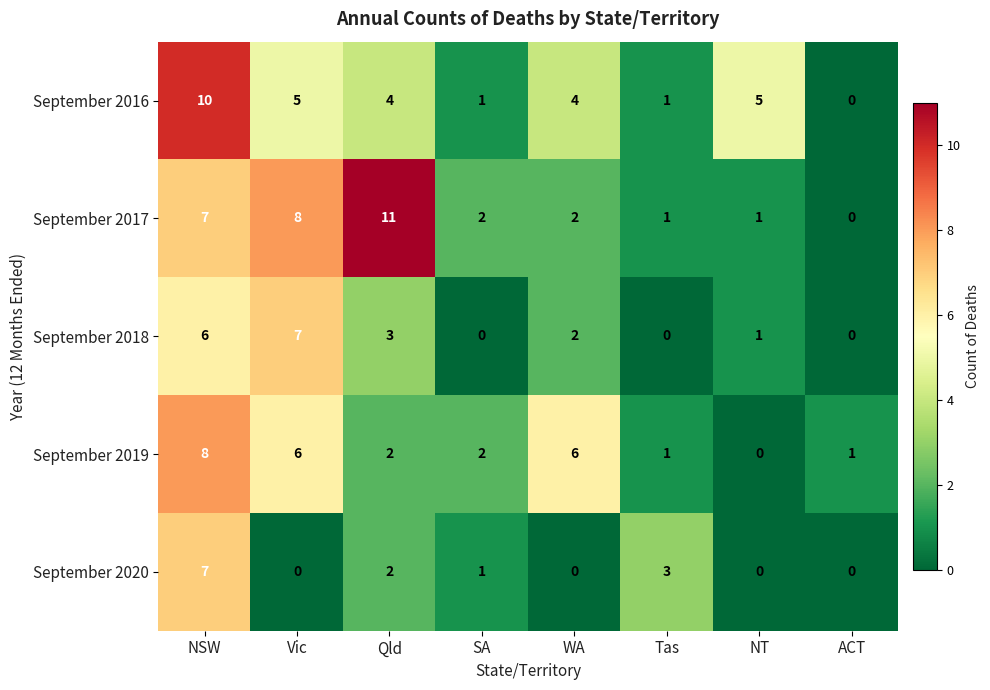

What is the sum of the September 2017 values at WA and Qld?

13